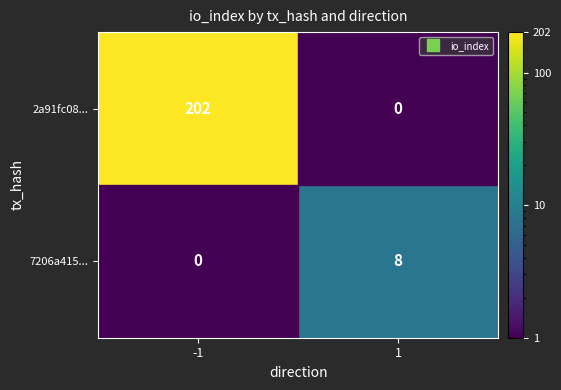

Rank the categories by 7206a415... value from highest to lowest.

-1, 1